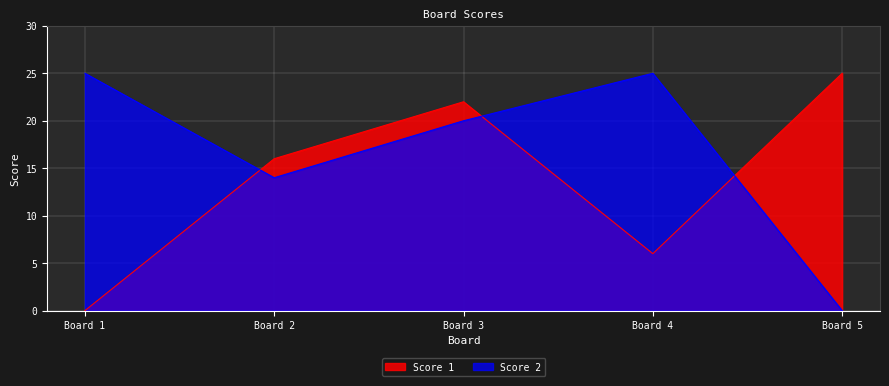

How many lines are shown in the chart?

2